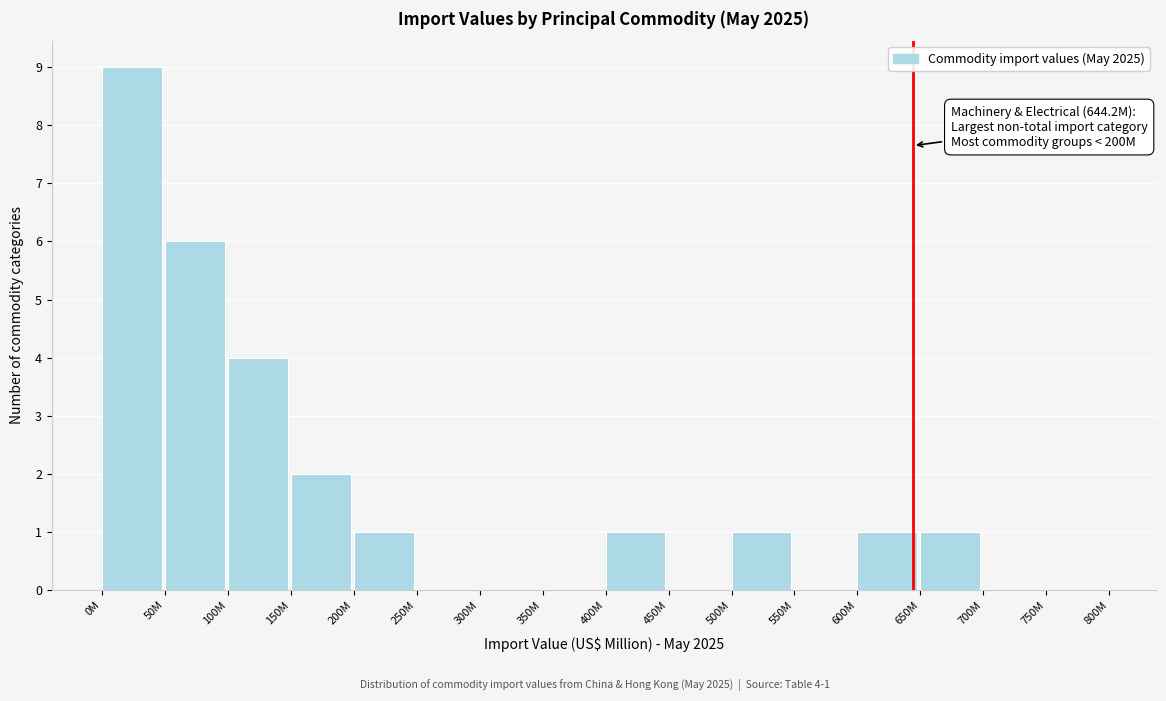

Reading left to right, list all the values displayed in this chart.

0M=9	50M=6	100M=4	150M=2	200M=1	250M=0	300M=0	350M=0	400M=1	450M=0	500M=1	550M=0	600M=1	650M=1	700M=0	750M=0